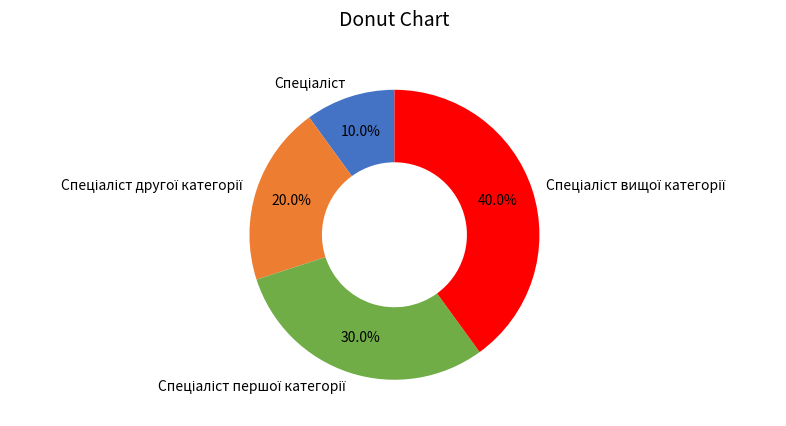

Is there any slice that represents more than half of the pie?

No